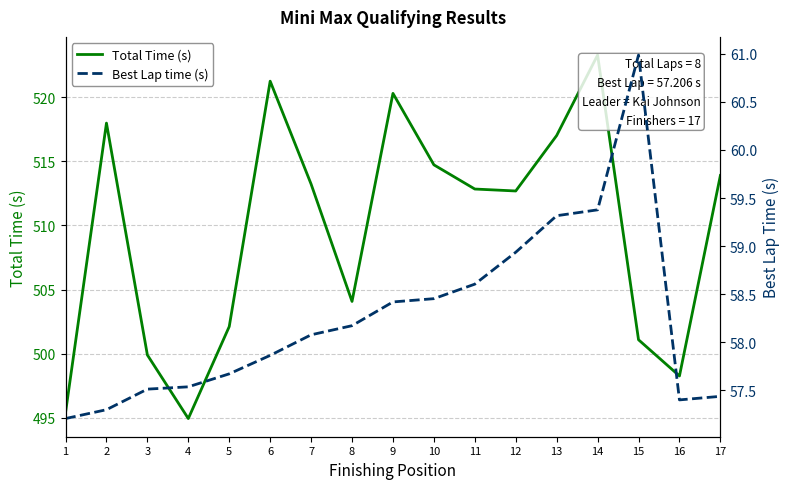

List the labels in order of Total Time (s) value, largest first.

14, 6, 9, 2, 13, 10, 17, 7, 11, 12, 8, 5, 15, 3, 16, 1, 4